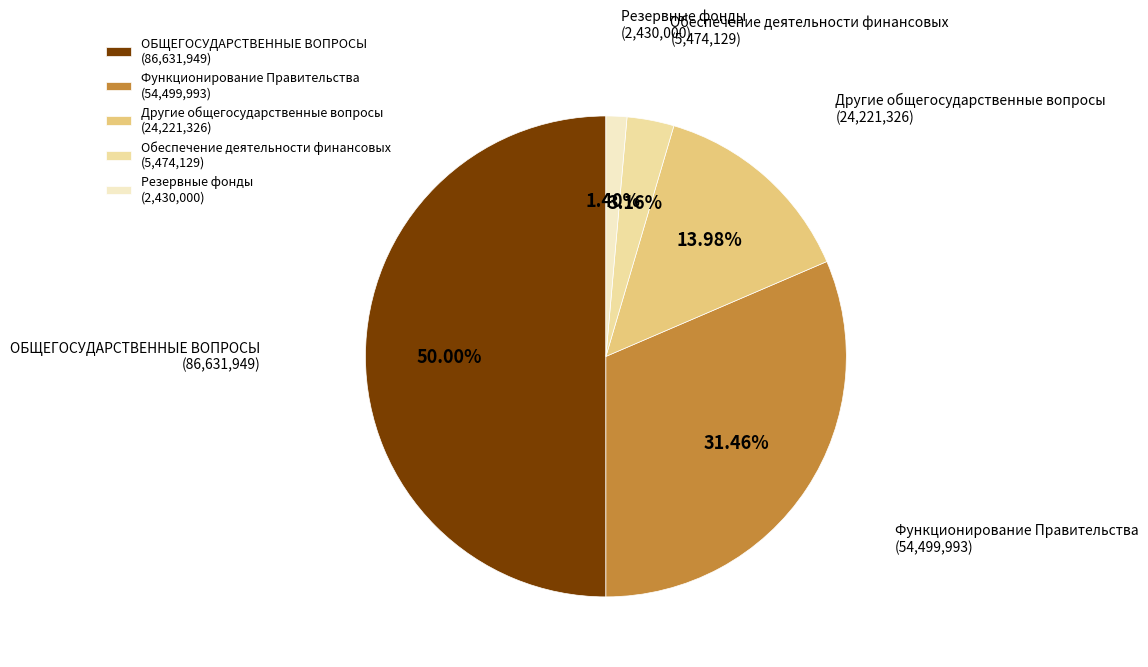

Between Обеспечение деятельности финансовых and Функционирование Правительства, which is larger?

Функционирование Правительства